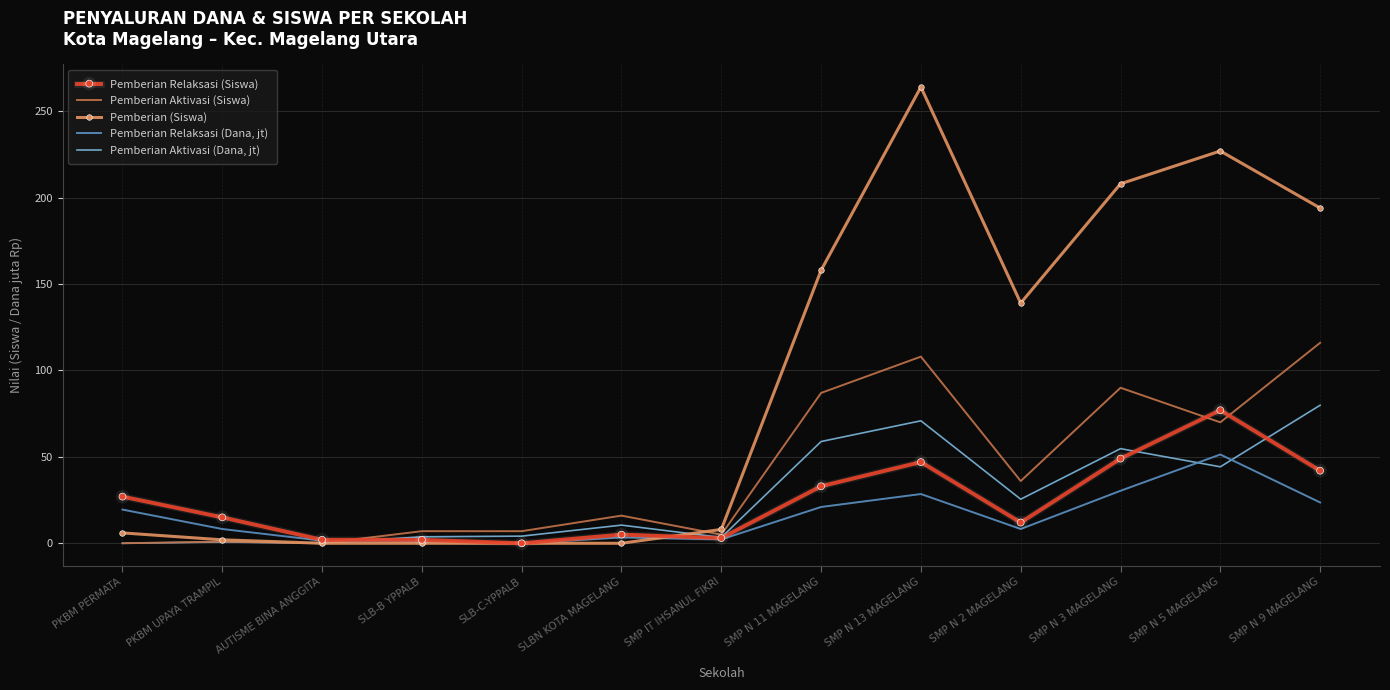

The value of Pemberian Relaksasi (Siswa) at SMP N 3 MAGELANG is 71.2. True or false?

False